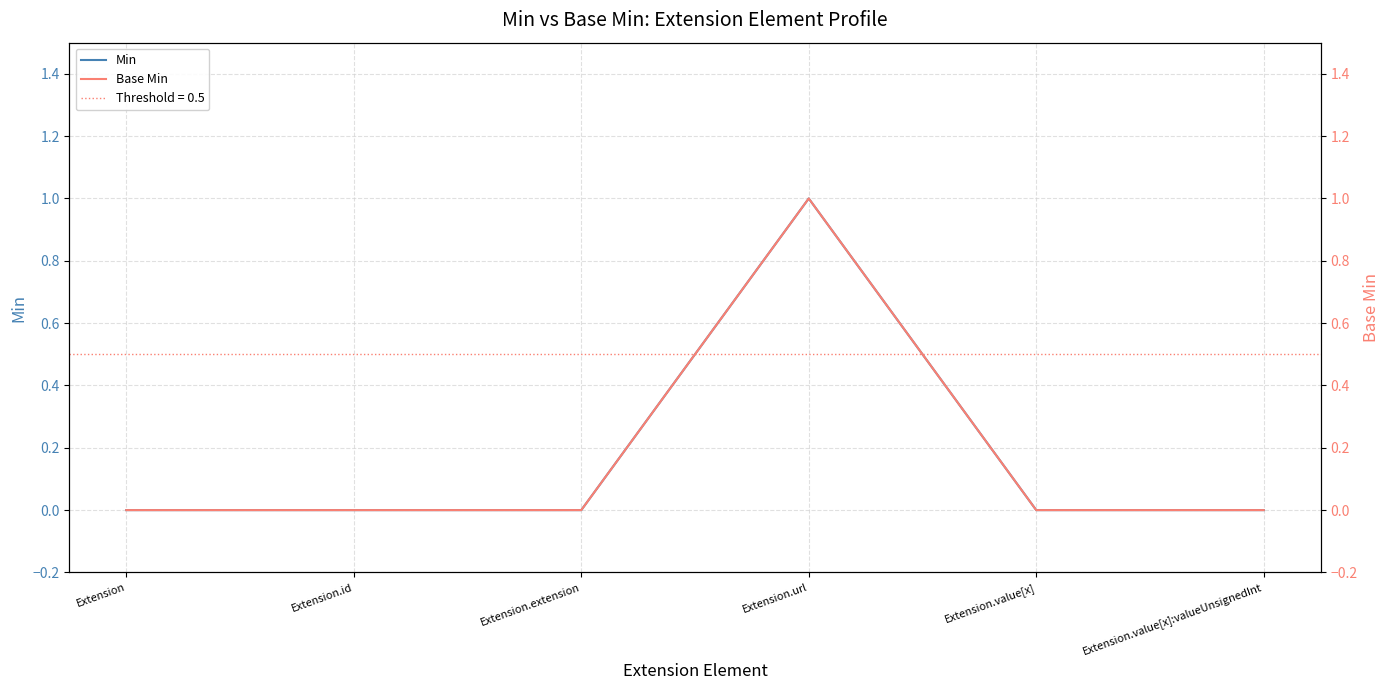

At which category does Min reach its first local peak?

Extension.url